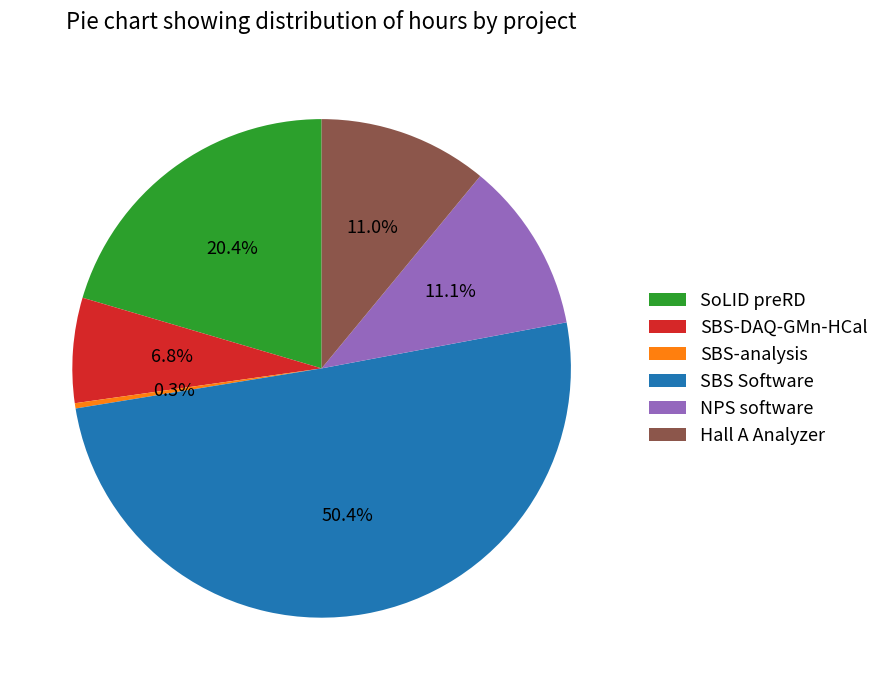

Is it true that Hall A Analyzer is 11% of the pie?

True